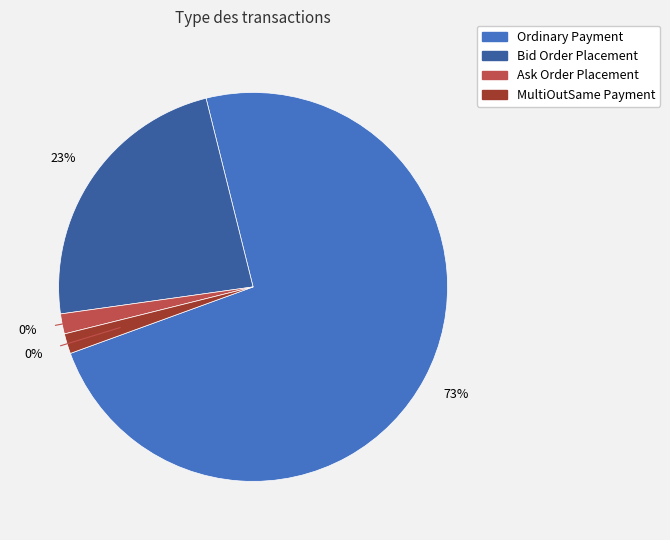

What is the total percentage of MultiOutSame Payment and Bid Order Placement?

25.0%